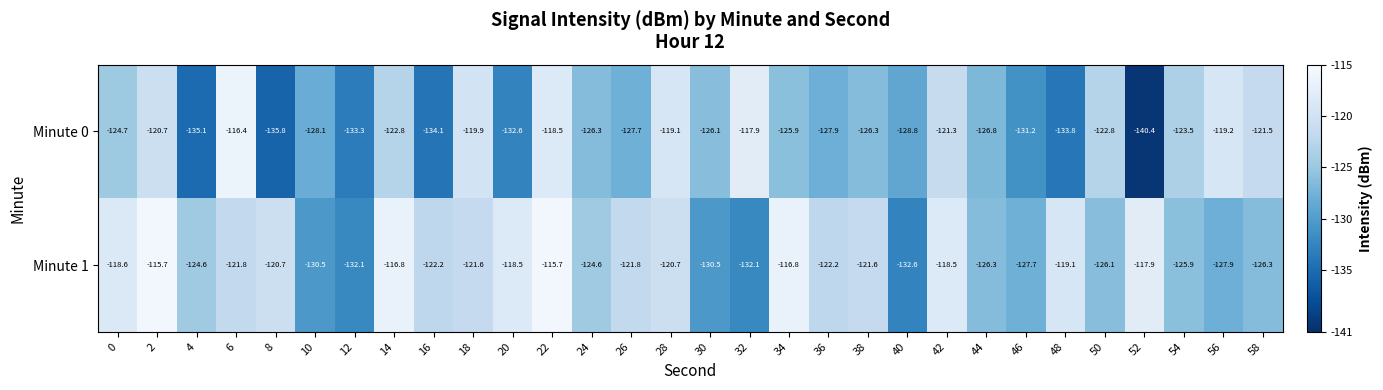

At which category is the sum across all series the highest?

22